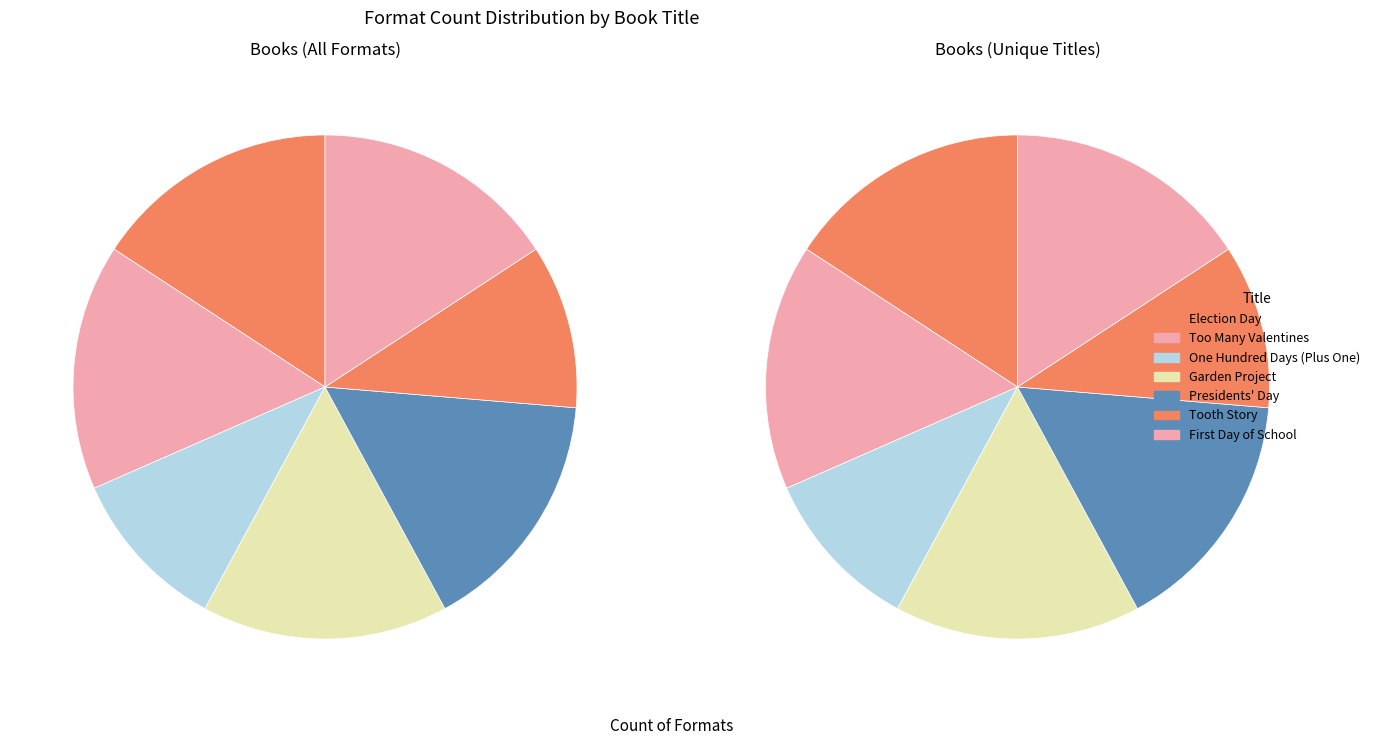

What is the change in value from One Hundred Days (Plus One) to Garden Project?

+1